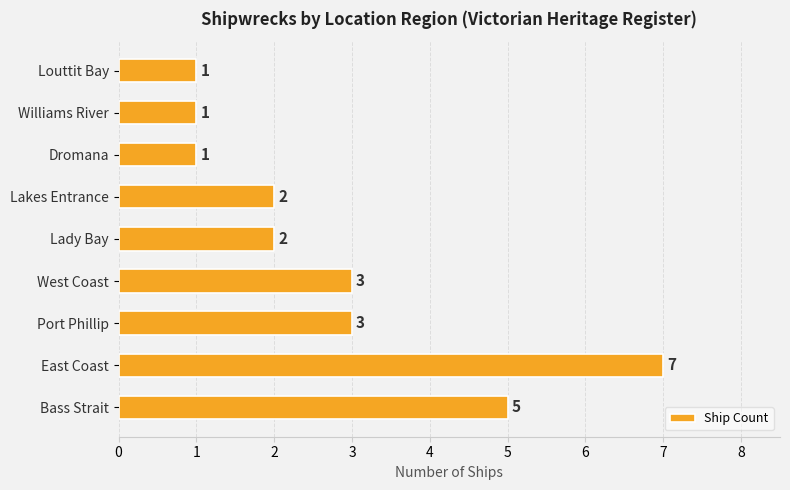

Which has a higher value, East Coast or Bass Strait?

East Coast